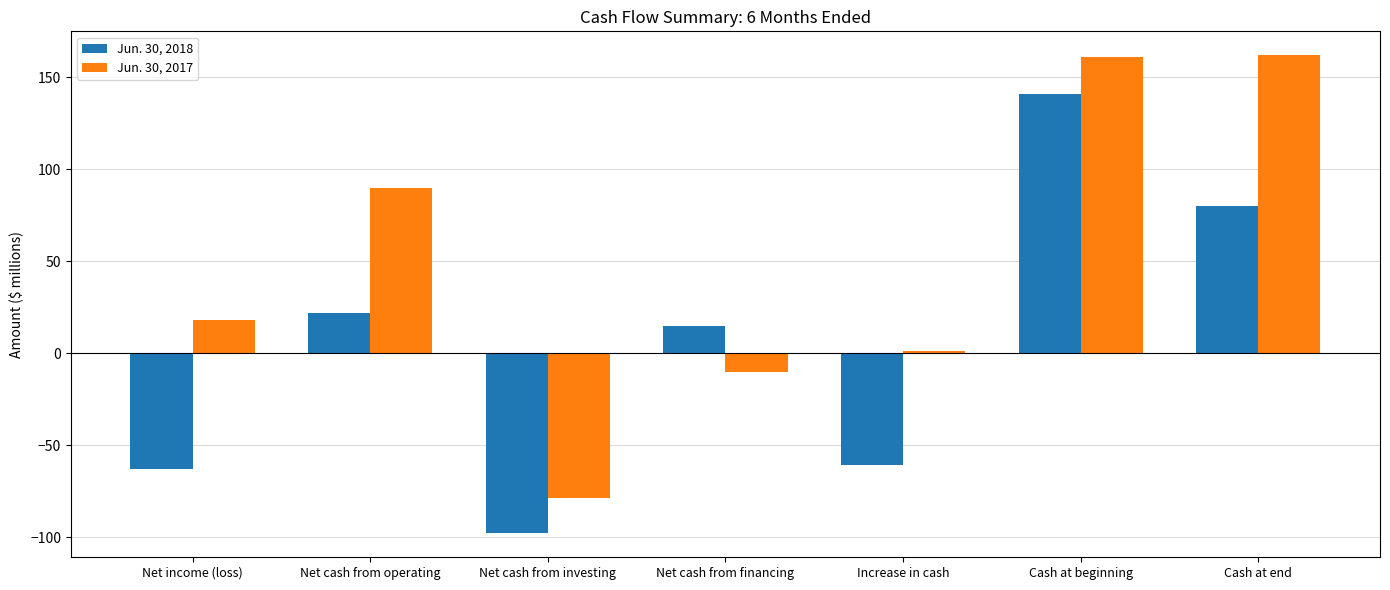

Rank the series by their average value, from highest to lowest.

Jun. 30, 2017, Jun. 30, 2018